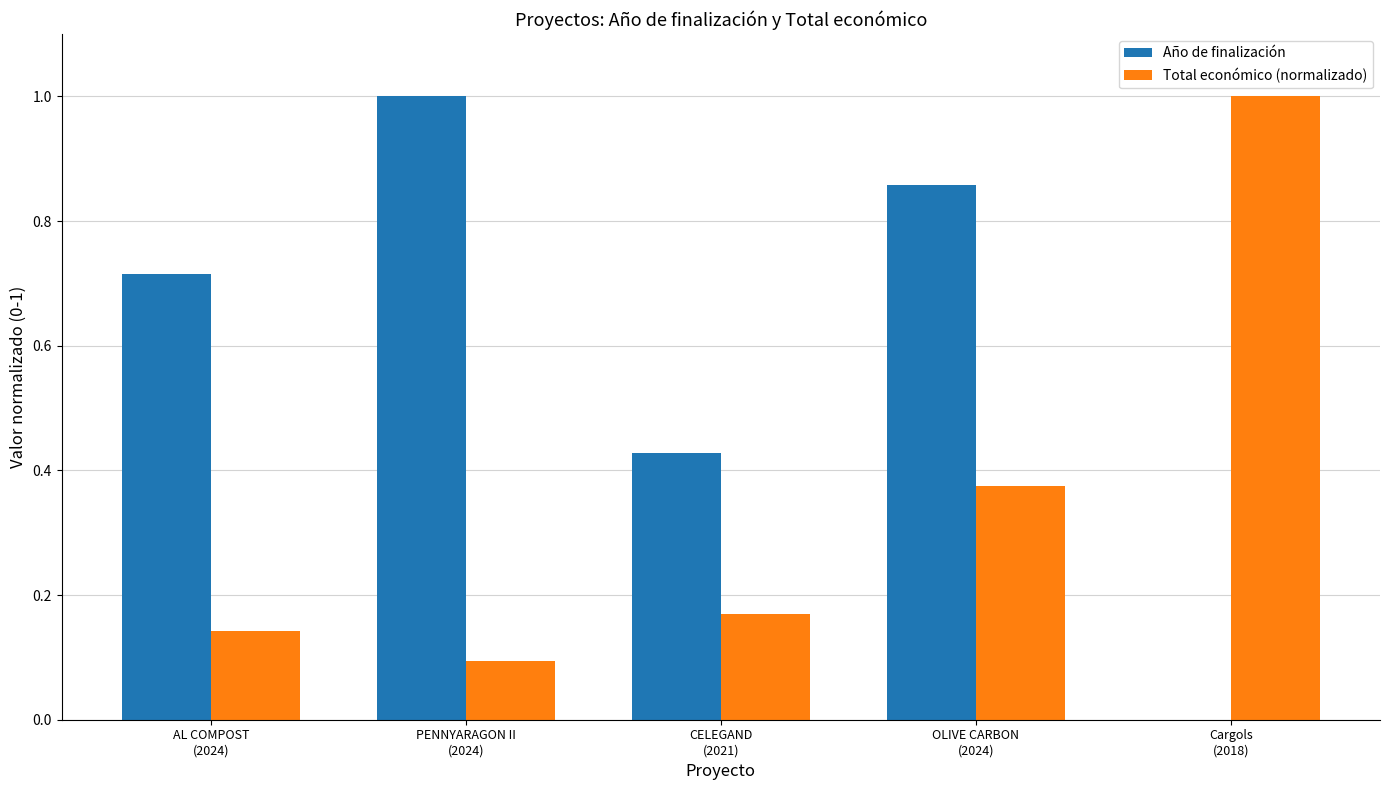

How many data points does each series have?

5